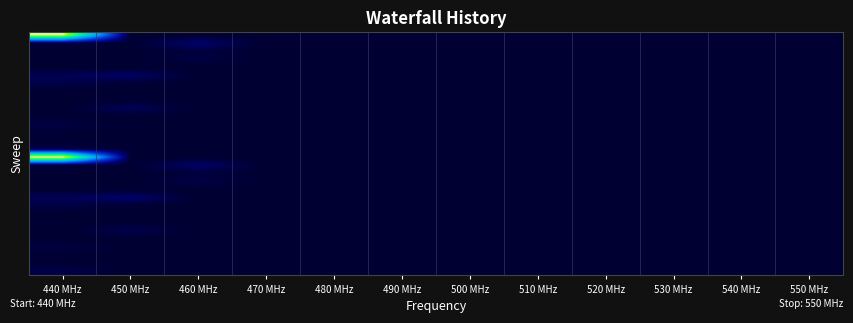

At which category does the chart reach its peak across all series?

440 MHz